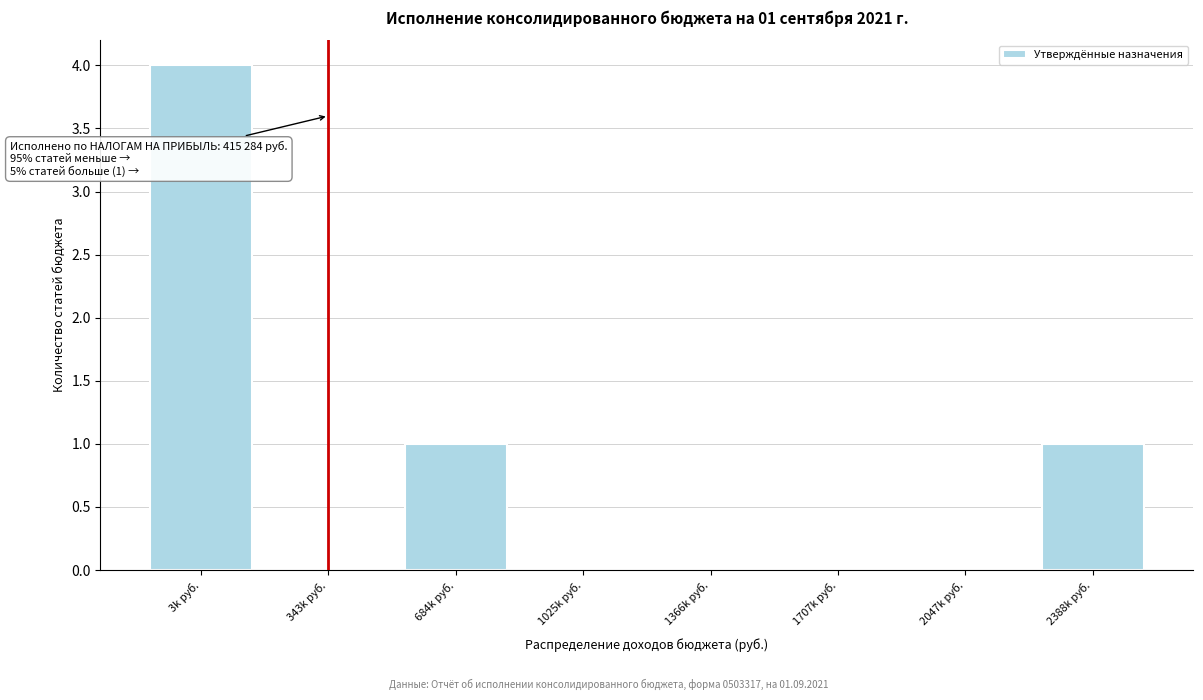

Reading right to left, extract all data points from this chart.

2388k руб.=1	2047k руб.=0	1707k руб.=0	1366k руб.=0	1025k руб.=0	684k руб.=1	343k руб.=0	3k руб.=4